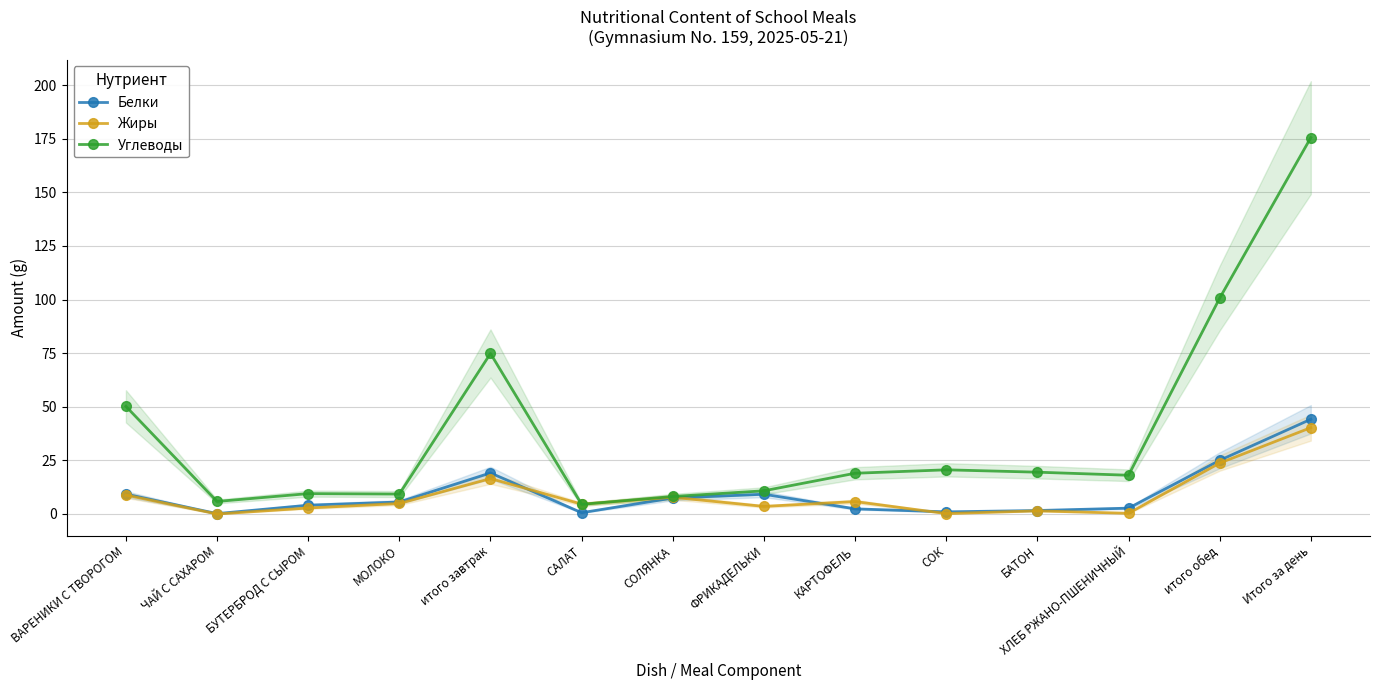

What is the average value of the Углеводы series?

37.6